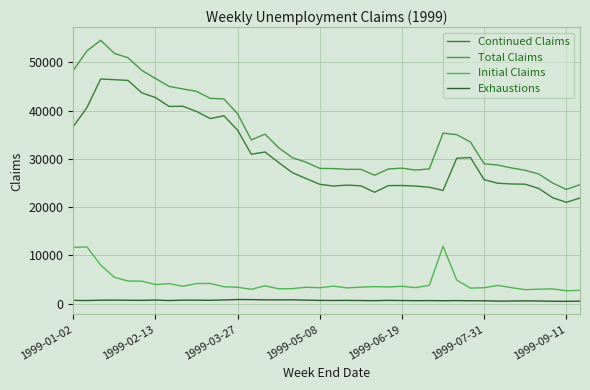

Does the chart display data point markers on the line(s)?

No